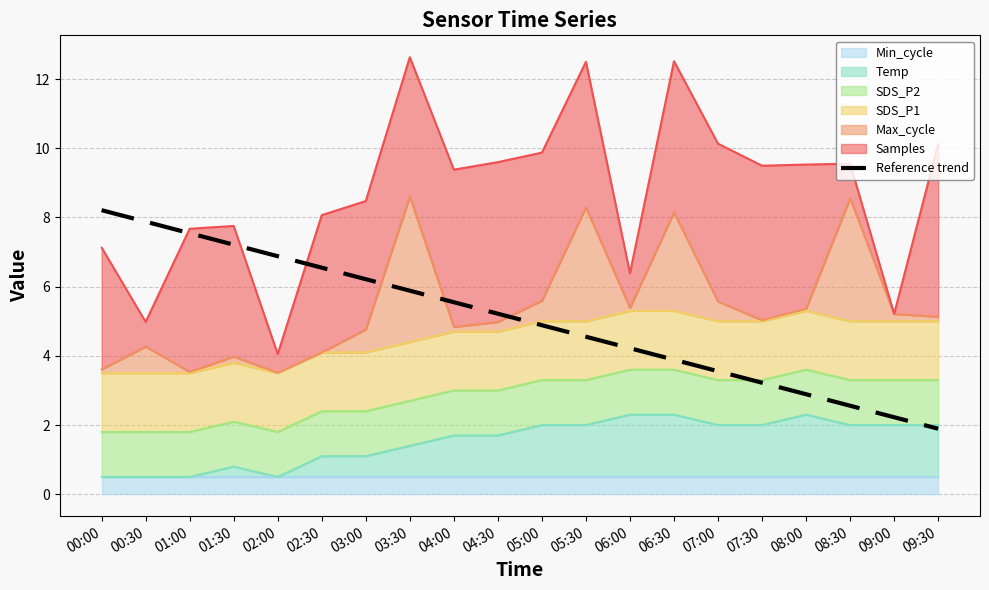

At which label is the value closest to 5?

05:00